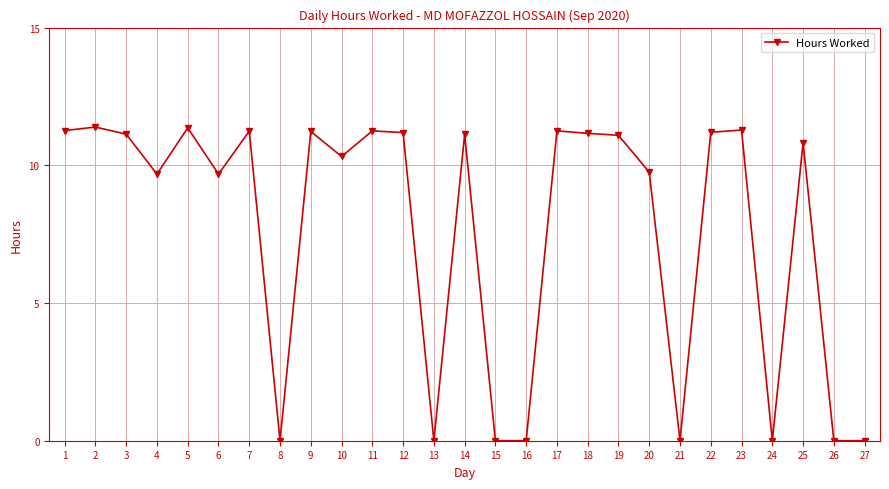

What is the greatest value displayed?

11.4